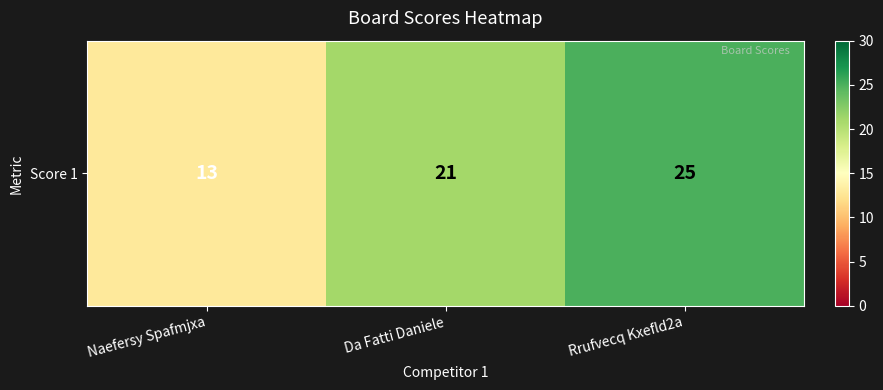

How many distinct data groups are displayed?

1